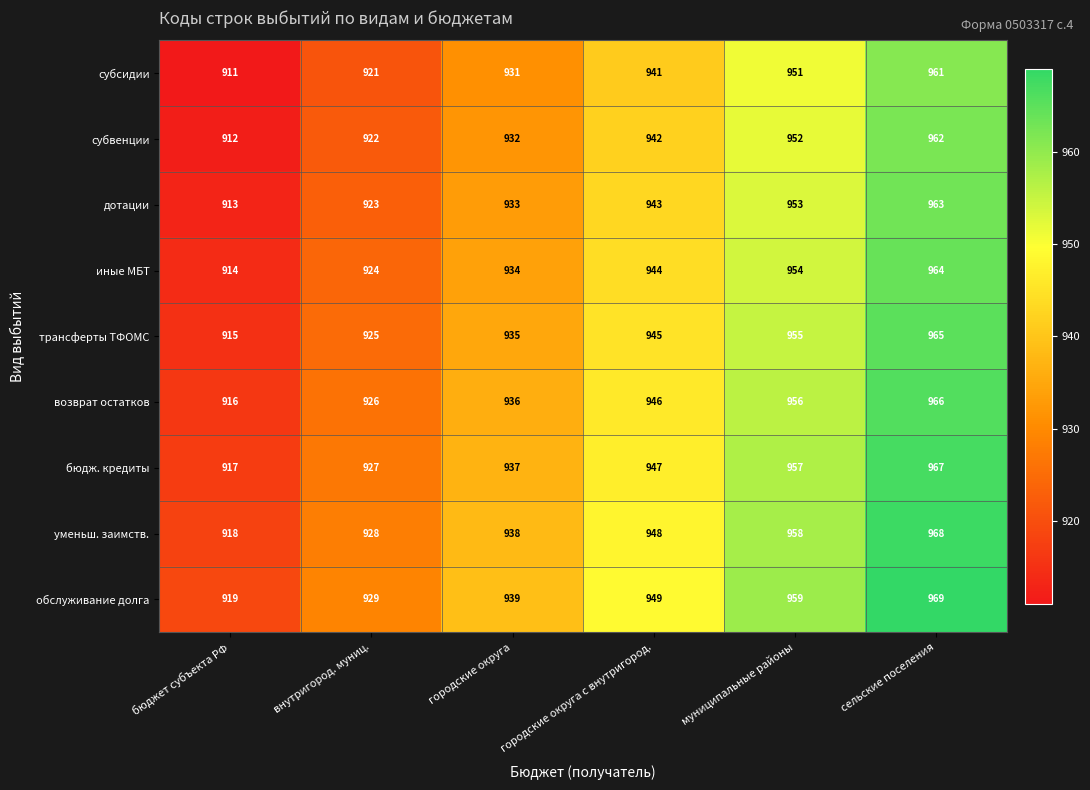

What value does the субсидии series have at муниципальные районы, to the nearest 10?

950